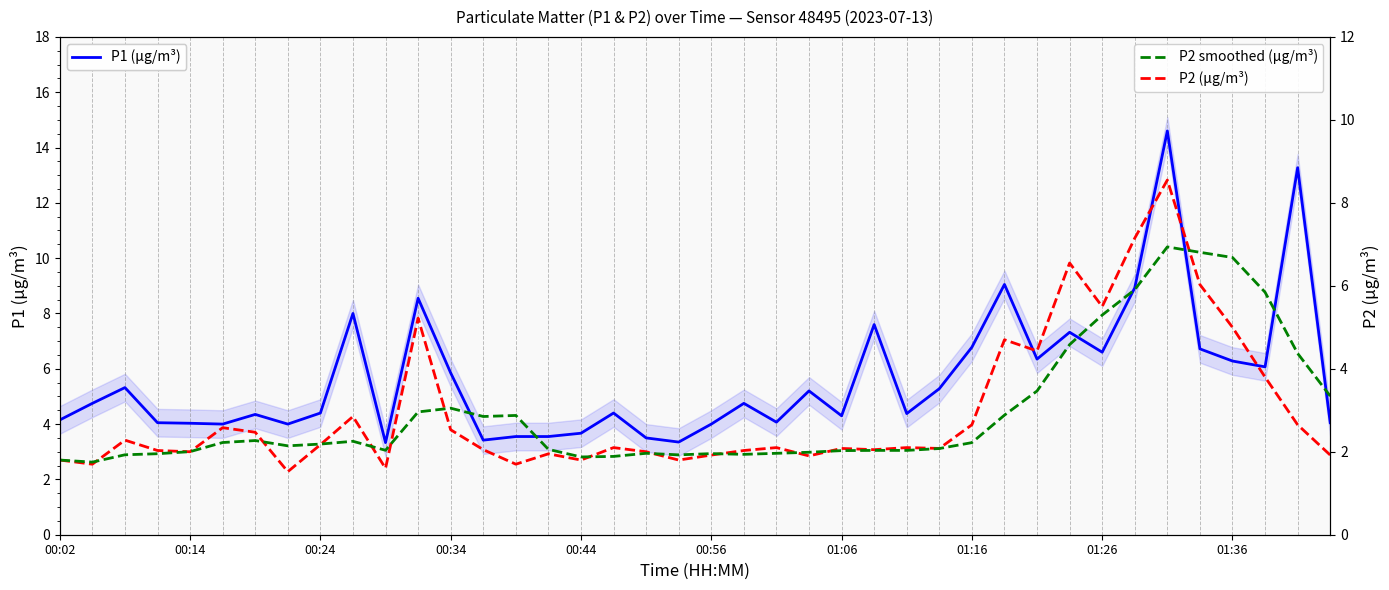

What position from the right is 19?

21